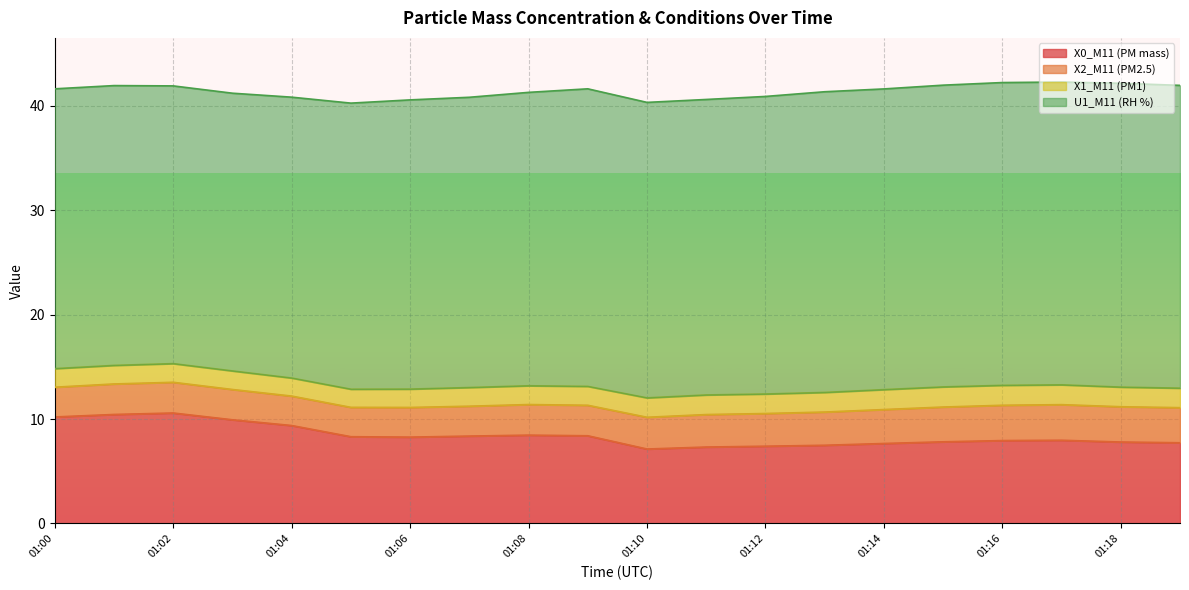

True or false: T3_M11 (Conditioner T) has more than 0 points higher than both neighbors.

False